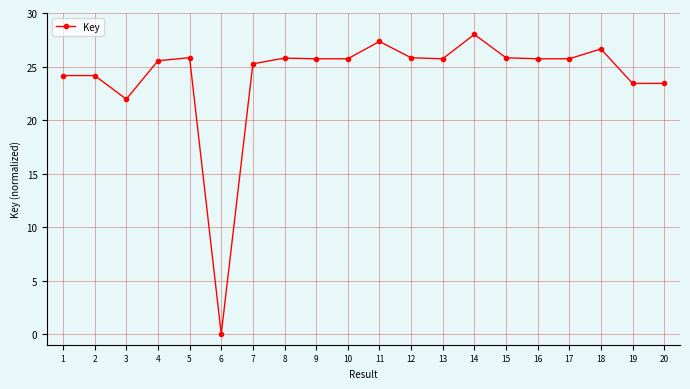

What is the value of the 2nd point from the left?

24.2